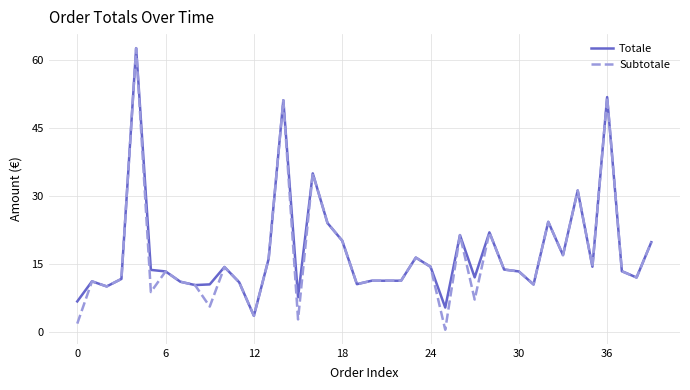

Which series has the widest spread of values?

Subtotale